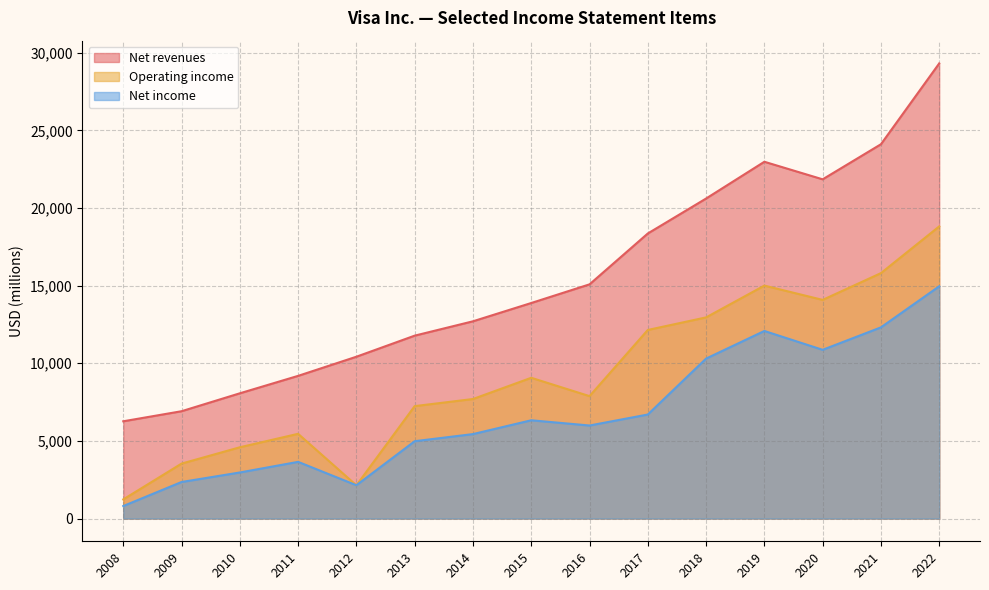

Reading left to right, transcribe all the data shown in this chart.

Net revenues: 6263	6911	8065	9188	10421	11778	12702	13880	15082	18358	20609	22977	21846	24105	29310
Operating income: 1232	3538	4589	5456	2139	7239	7697	9064	7883	12144	12954	15001	14081	15804	18813
Net income: 804	2353	2966	3650	2144	4980	5438	6328	5991	6699	10301	12080	10866	12311	14957